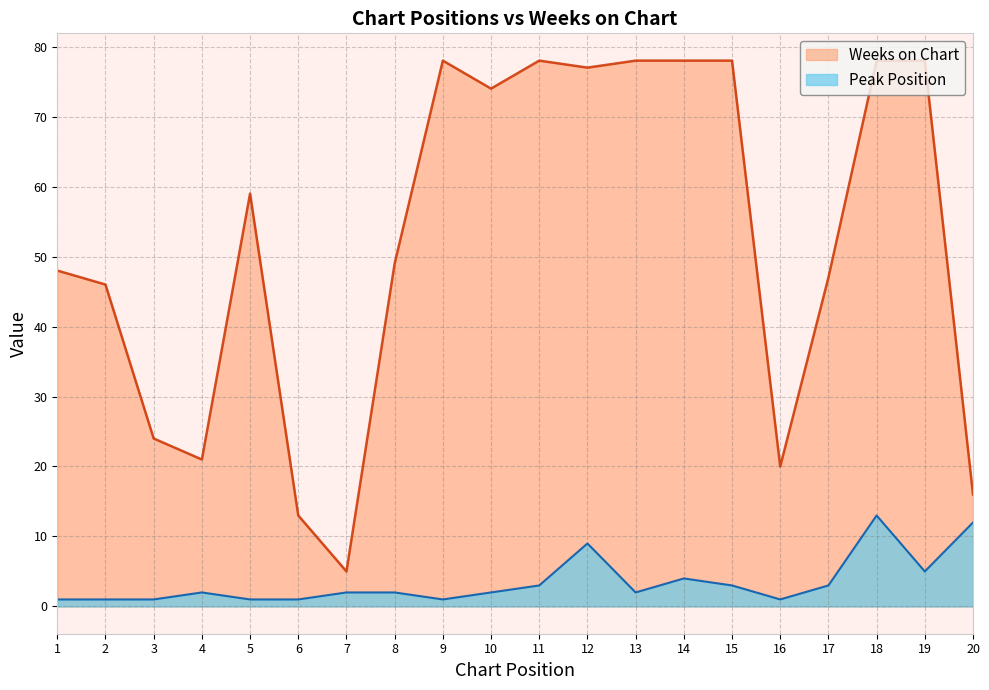

Which series changed the most between 12 and 19?

Peak Position